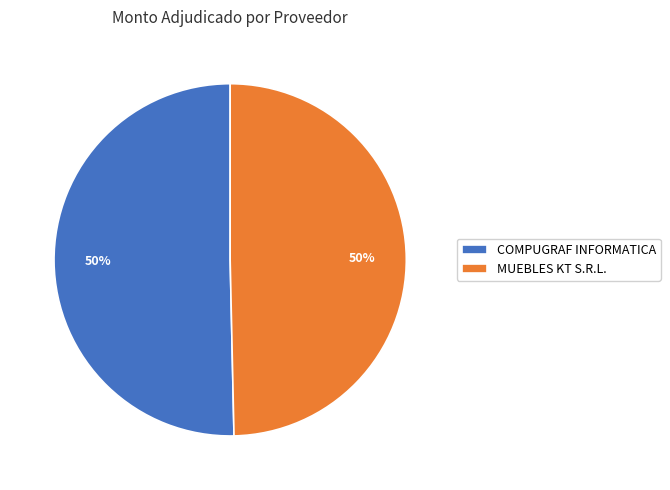

To the nearest percent, what is the combined percentage of COMPUGRAF INFORMATICA and MUEBLES KT S.R.L.?

100%